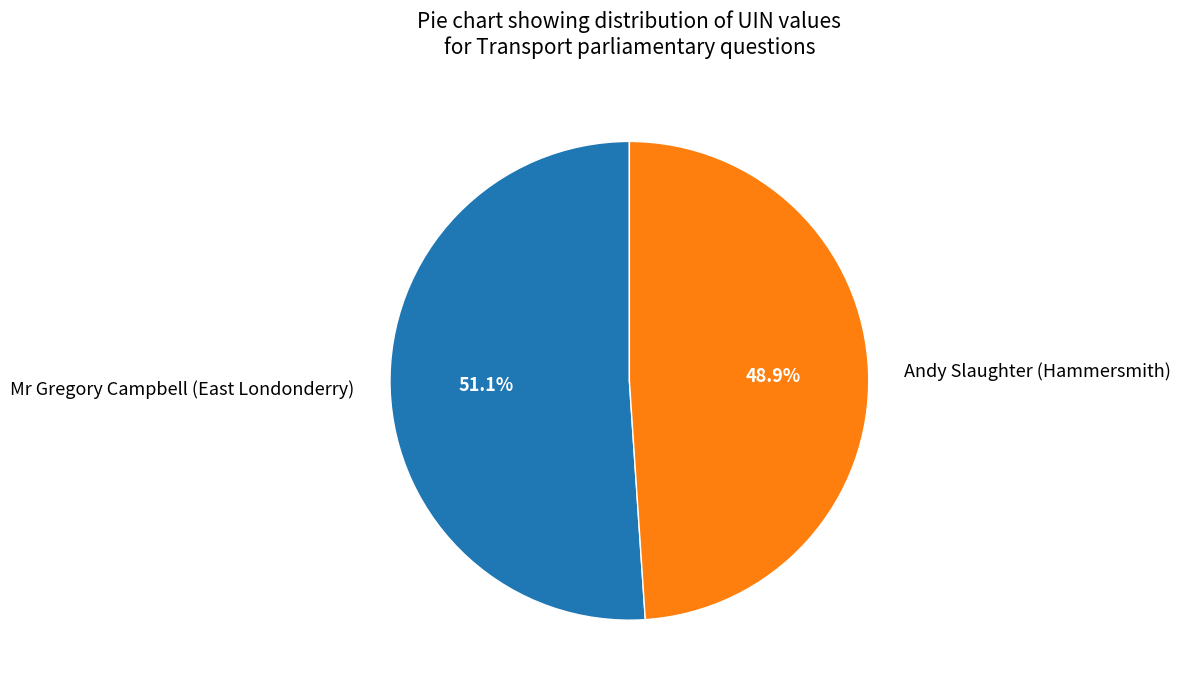

To the nearest percent, what portion does Mr Gregory Campbell (East Londonderry) represent?

51%